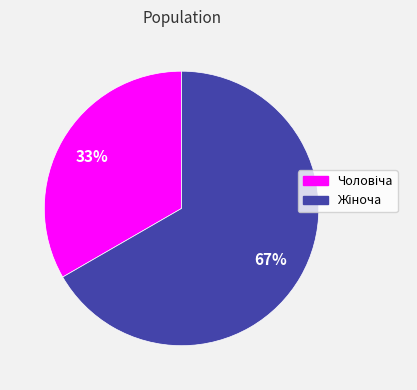

To the nearest percent, what is the average slice percentage?

50%